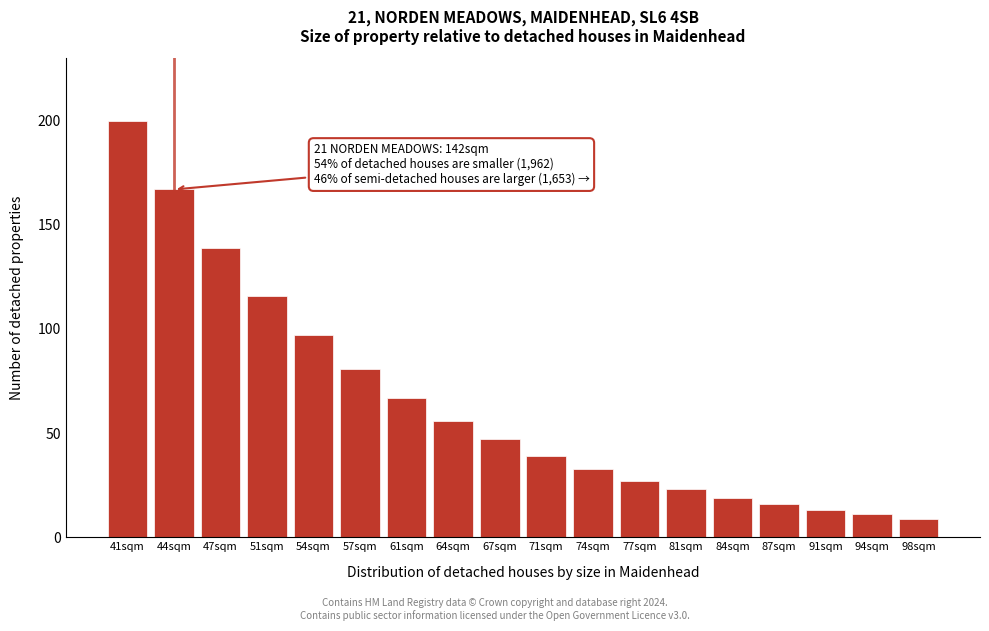

Reading left to right, list all the values displayed in this chart.

200	167	139	116	97	81	67	56	47	39	33	27	23	19	16	13	11	9